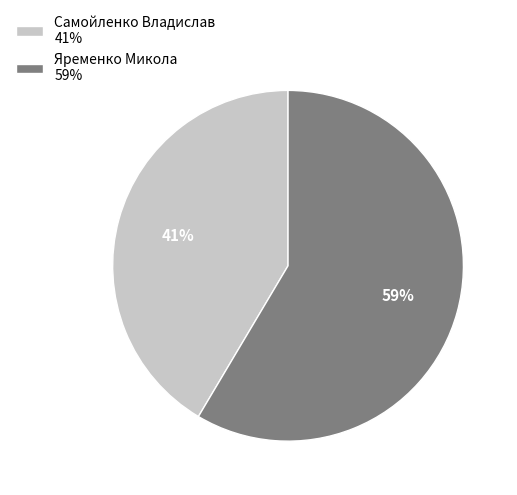

Do Самойленко Владислав and Яременко Микола together represent more than half of the pie?

Yes